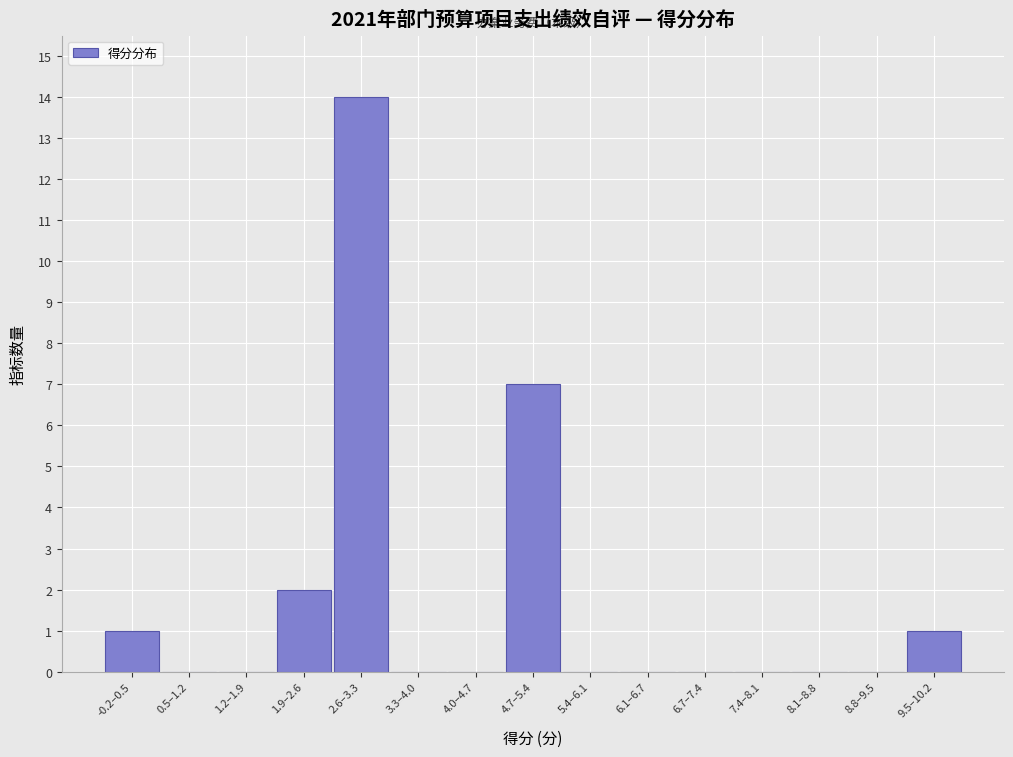

Reading right to left, transcribe all the data shown in this chart.

9.5–10.2=1	8.8–9.5=0	8.1–8.8=0	7.4–8.1=0	6.7–7.4=0	6.1–6.7=0	5.4–6.1=0	4.7–5.4=7	4.0–4.7=0	3.3–4.0=0	2.6–3.3=14	1.9–2.6=2	1.2–1.9=0	0.5–1.2=0	-0.2–0.5=1